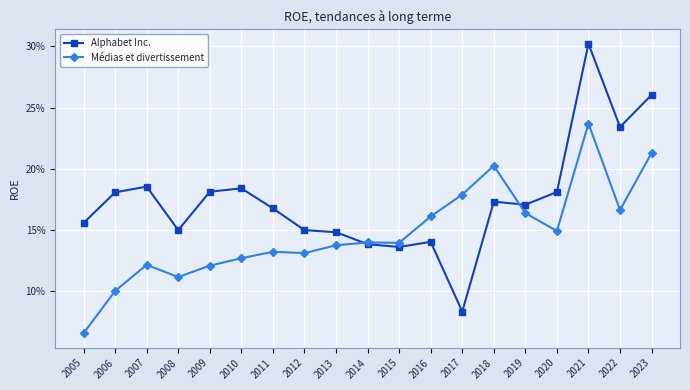

What are all the series names shown in the legend?

Alphabet Inc., Médias et divertissement